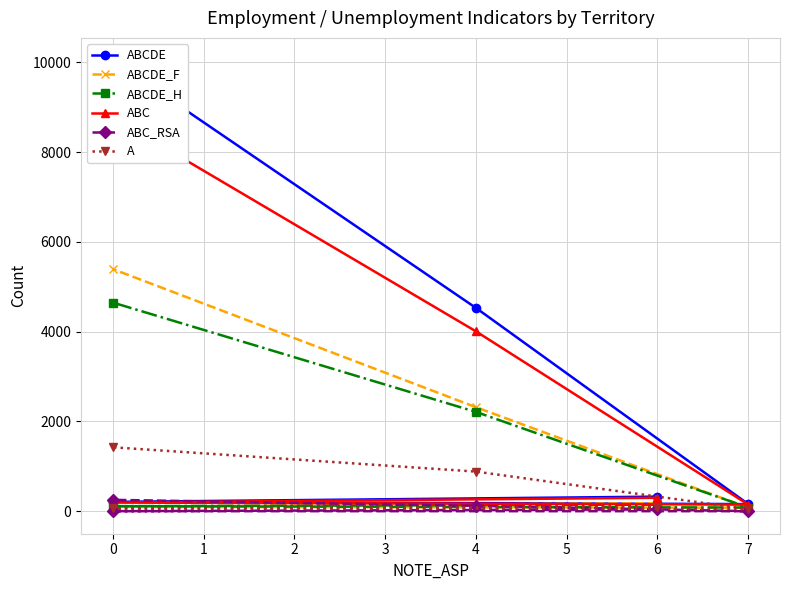

Between 6 and 4, which is larger?

4